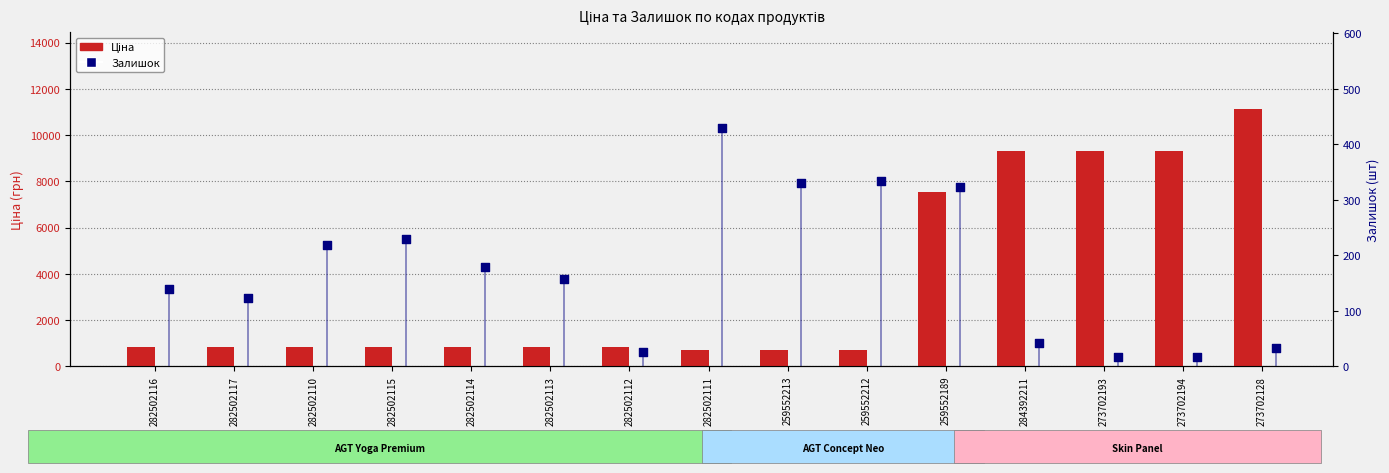

Which series has the largest total across all categories?

Ціна